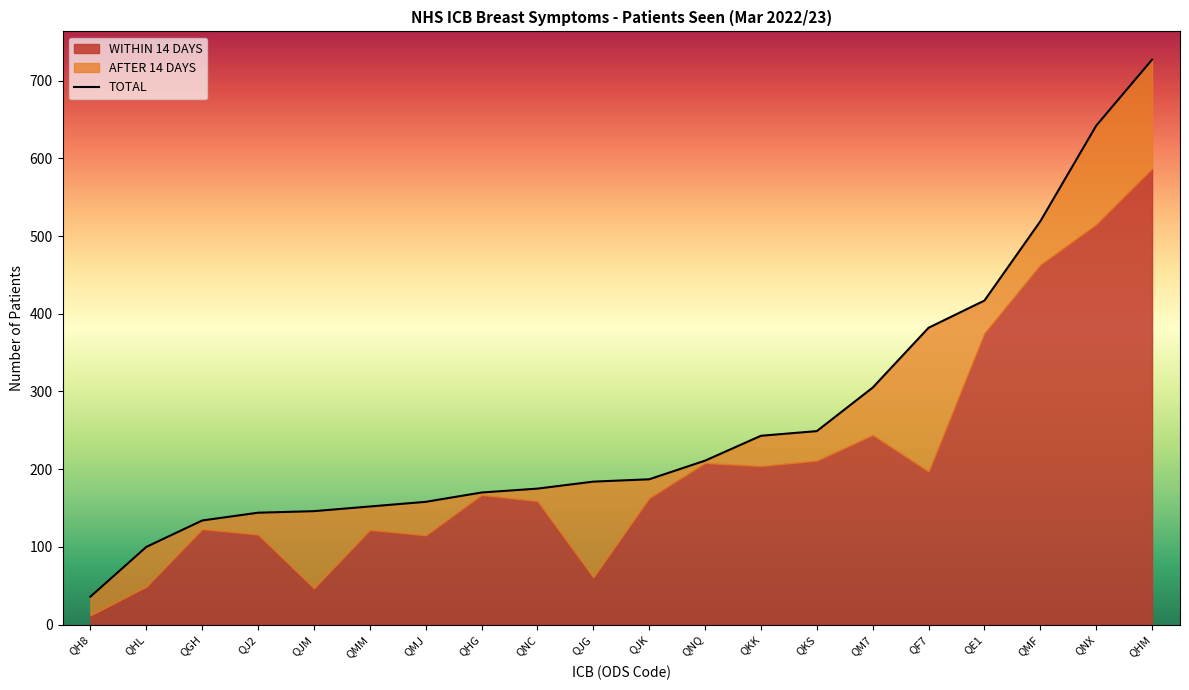

Which category has the highest value across all series?

QHM